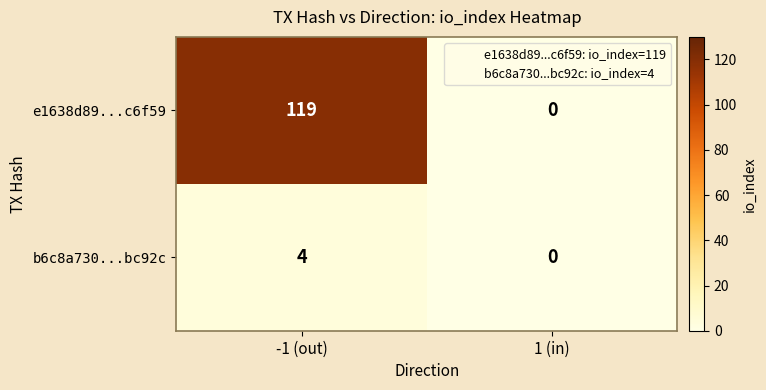

How many series are shown in this chart?

2